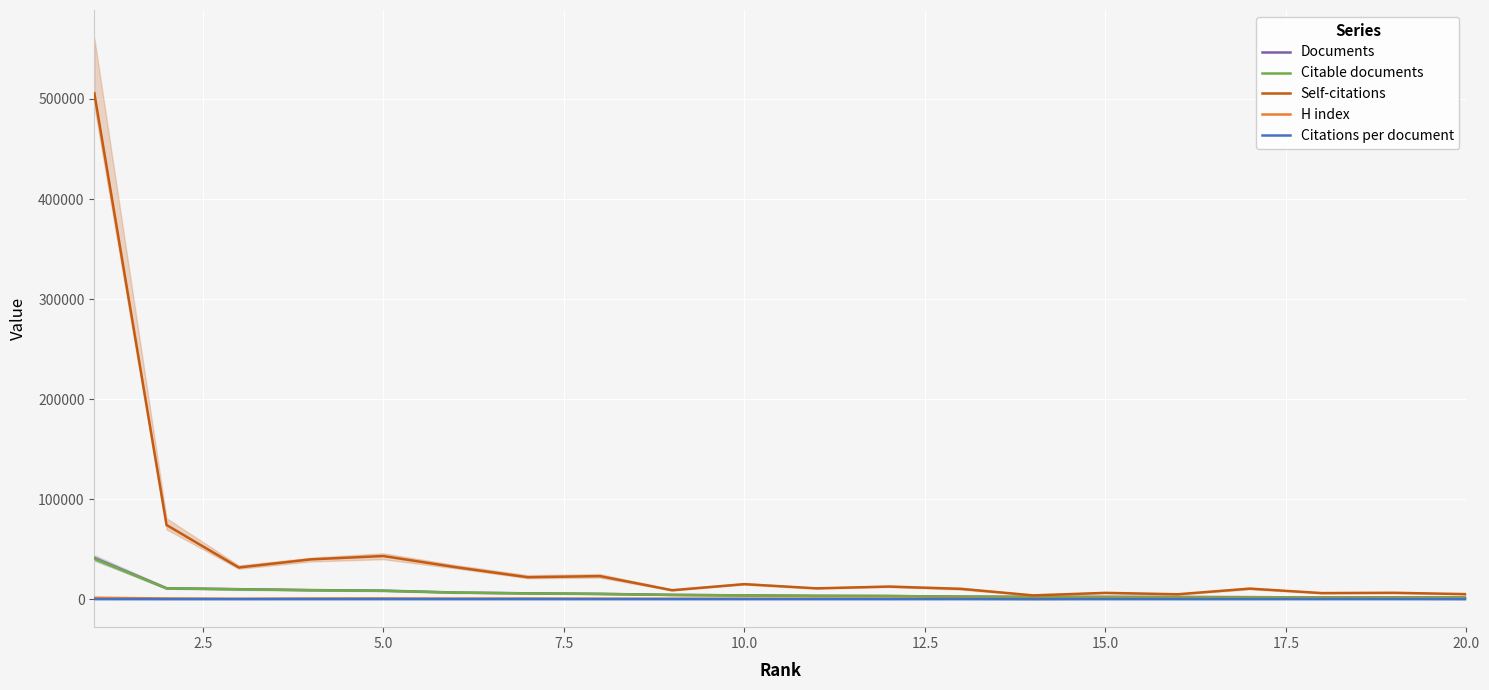

What is the maximum value for Documents?

41090.0